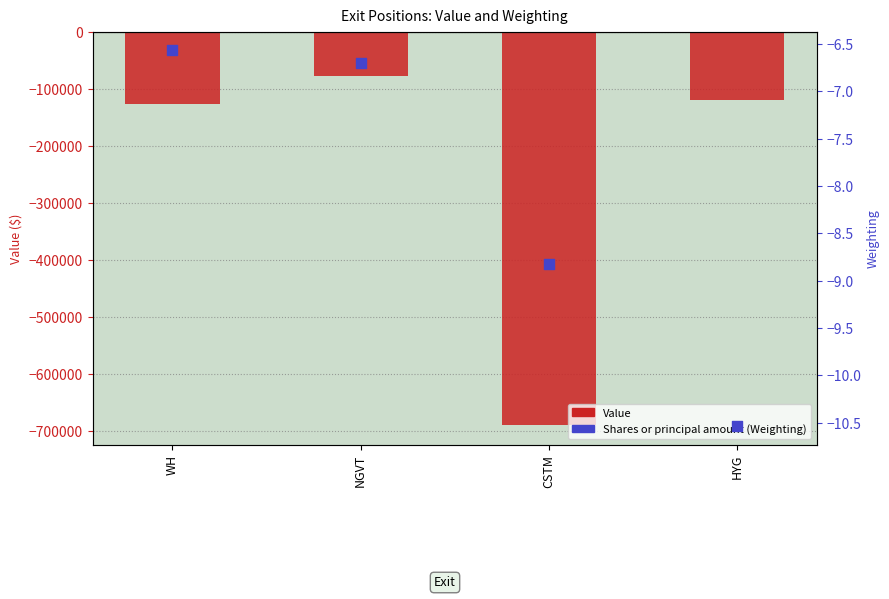

Which series reaches the minimum Y coordinate?

Value